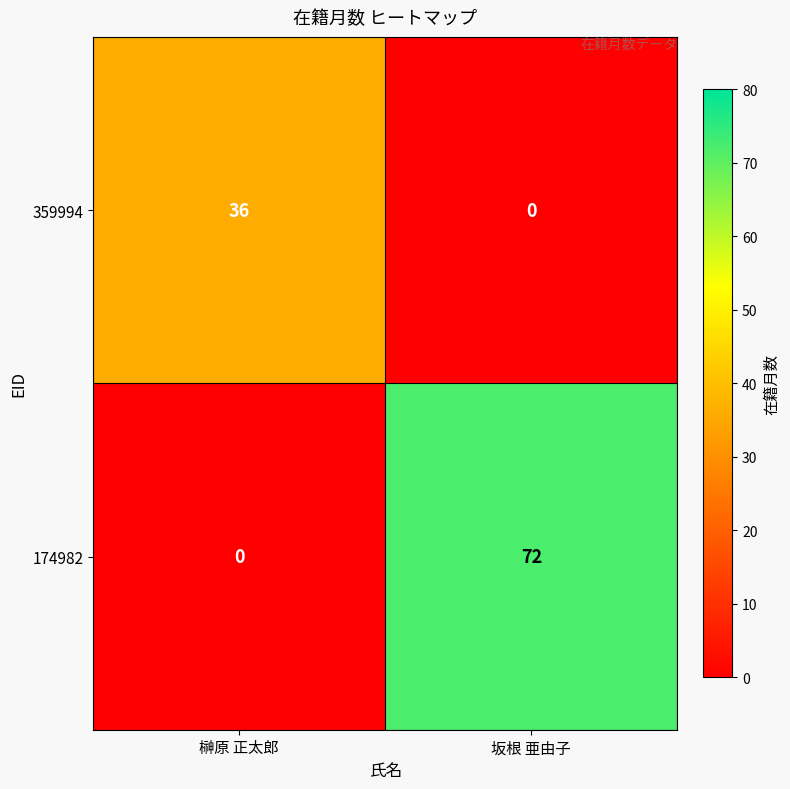

What is the sum of all 359994 values?

36